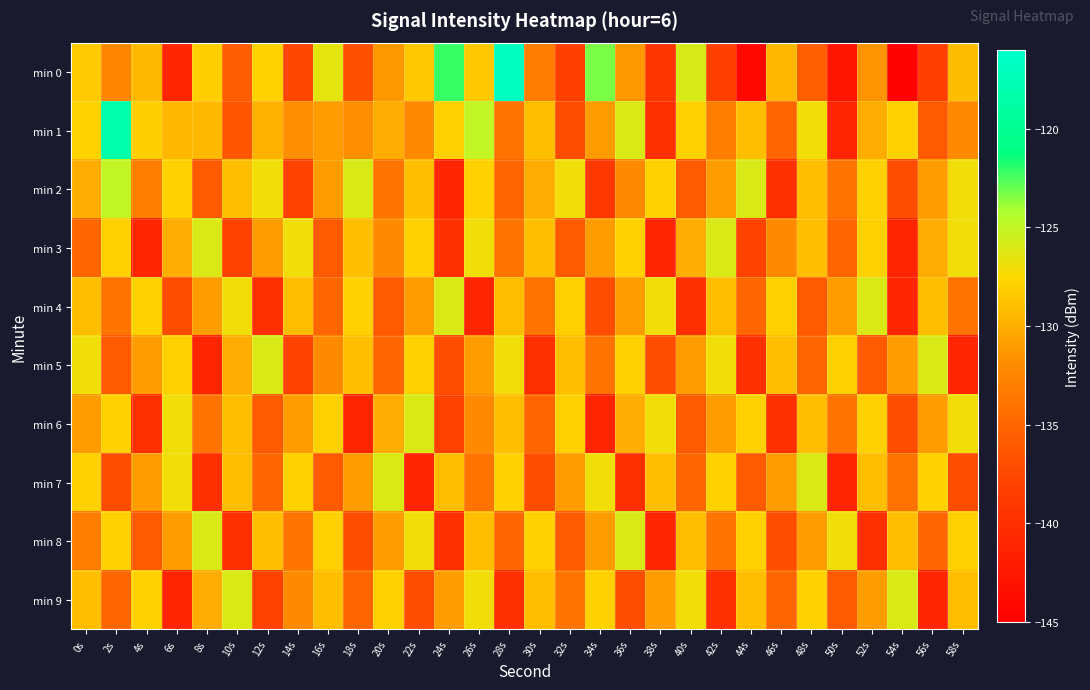

Which series has the widest spread of values?

min 0